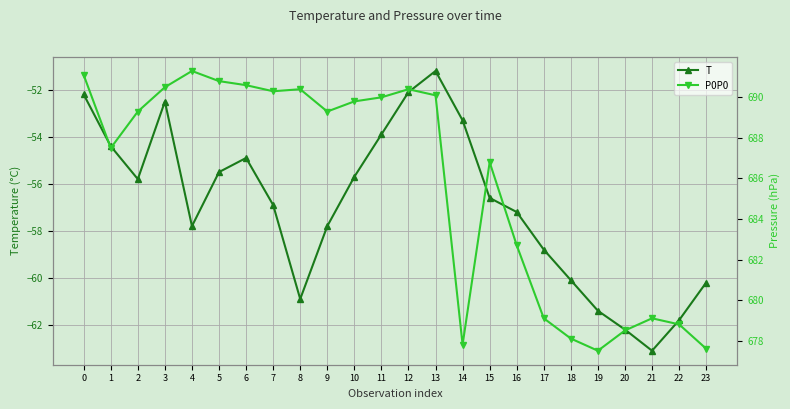

True or false: T and P0P0 cross at least once.

False